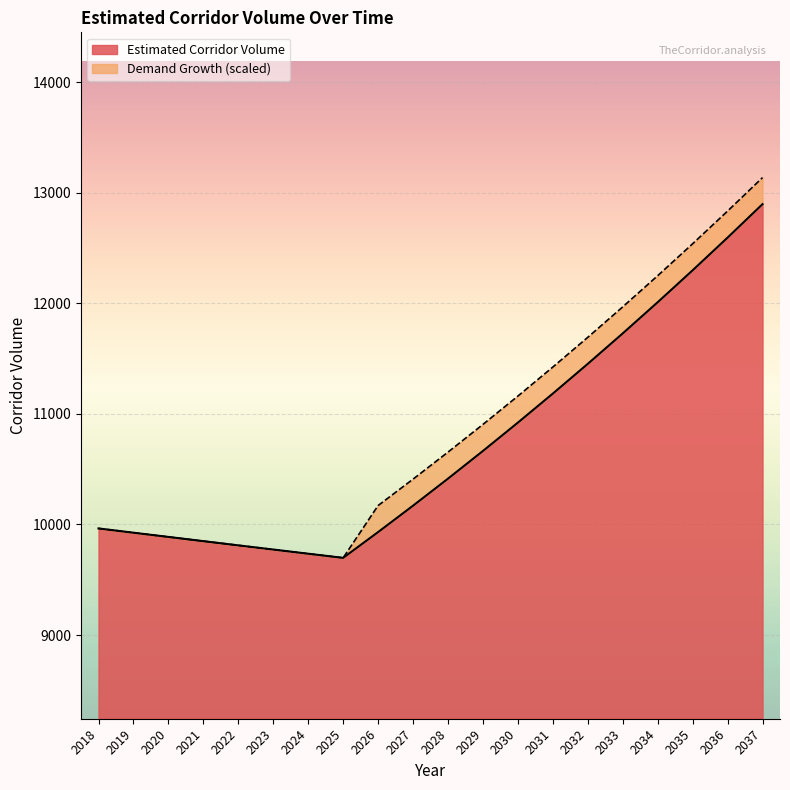

Does the chart display data point markers on the line(s)?

No